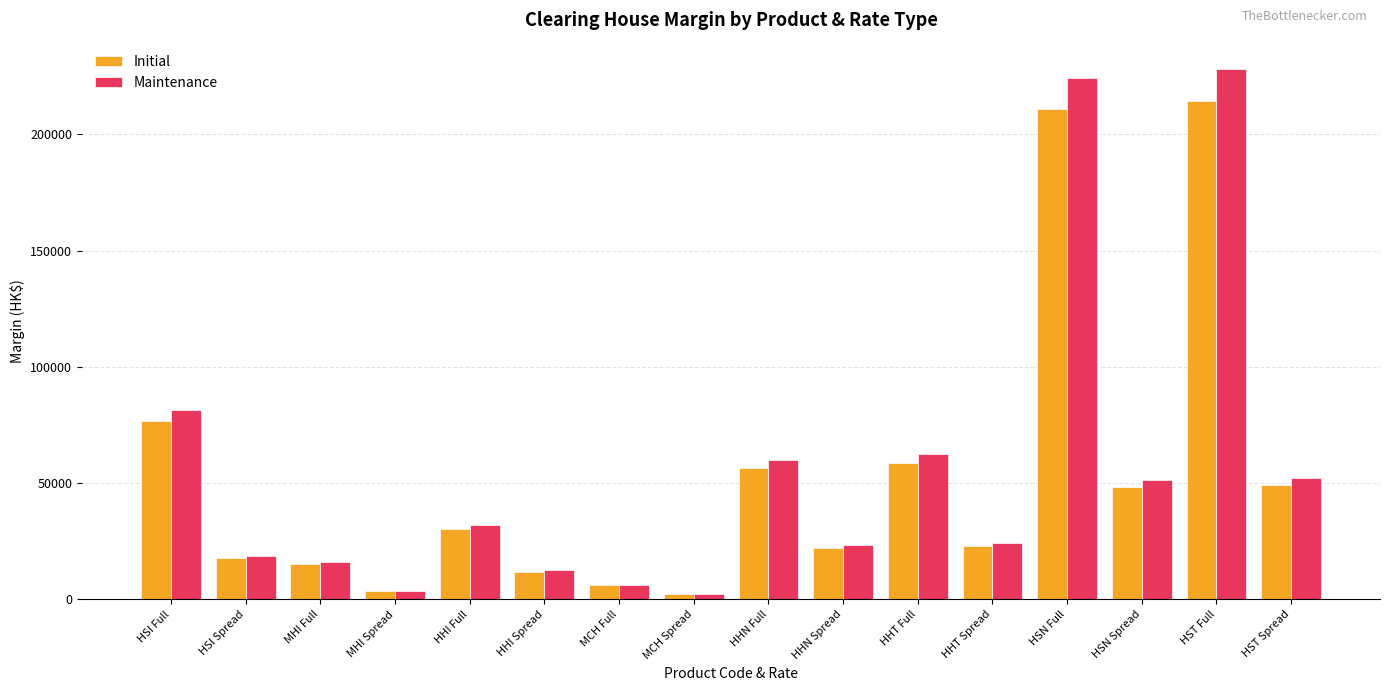

Which series has the largest total across all categories?

Maintenance